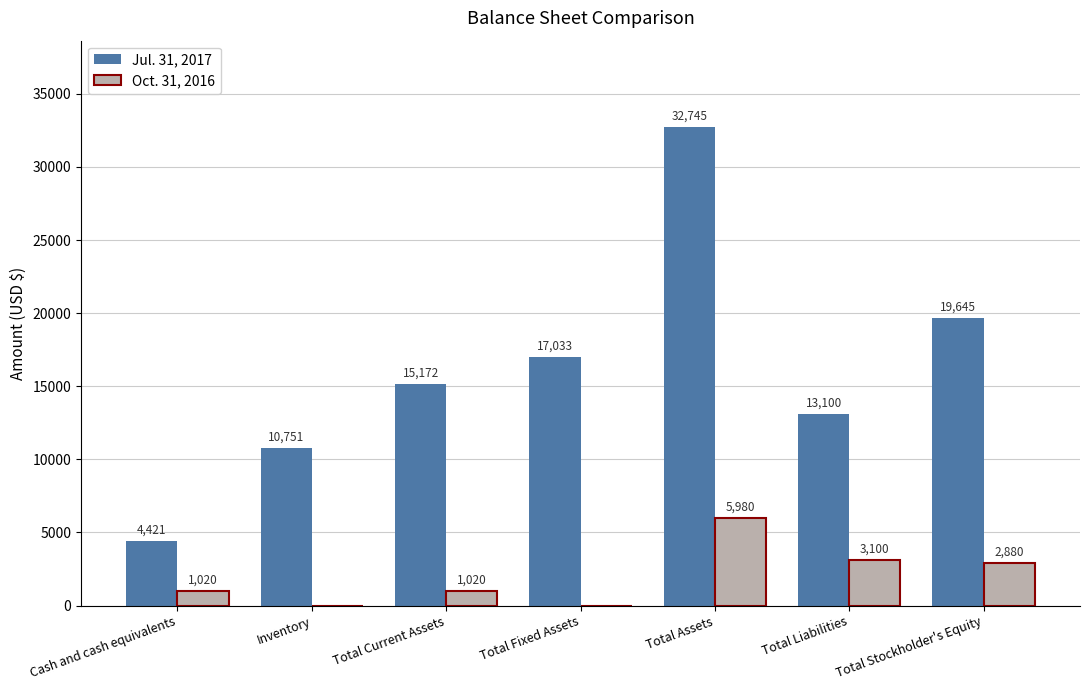

Are the bars horizontal?

No